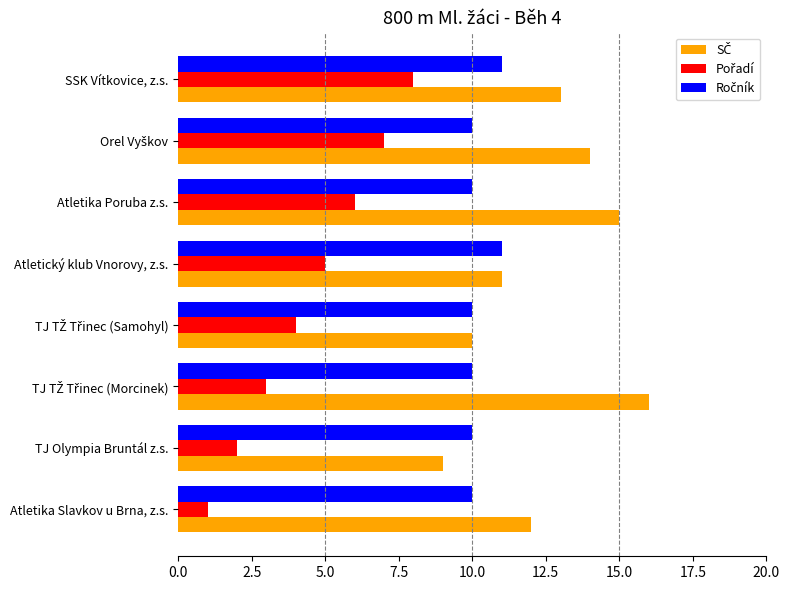

What is the difference between the highest and lowest values at TJ Olympia Bruntál z.s.?

8